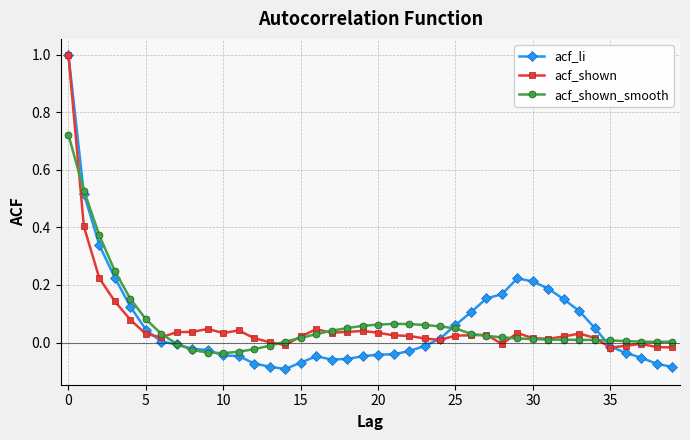

Which series has the largest range (max minus min)?

acf_li